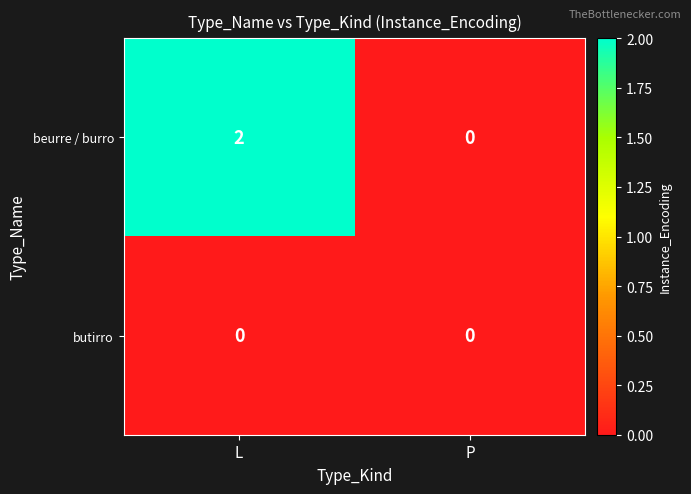

What is the spread (max minus min) of values at L?

2